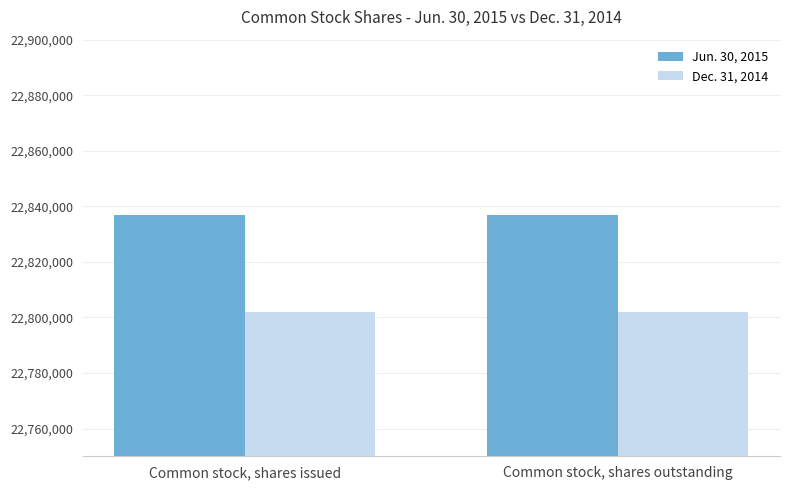

What is the average value of the Dec. 31, 2014 series?

22802039